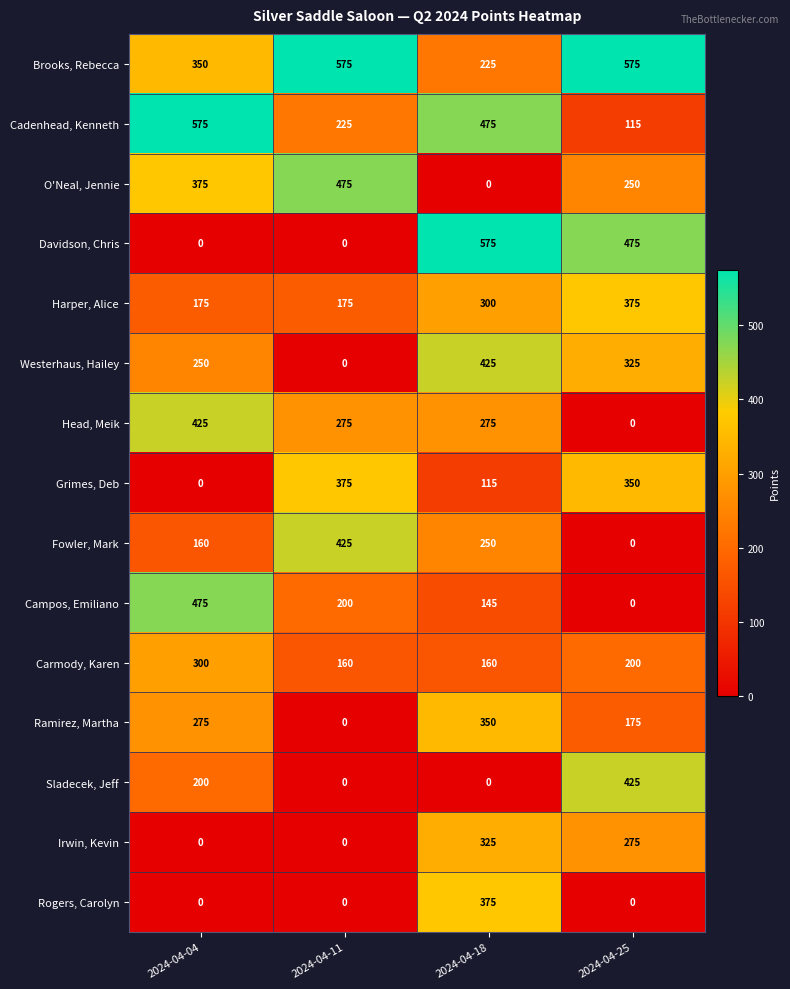

What is the average value of the Irwin, Kevin series?

150